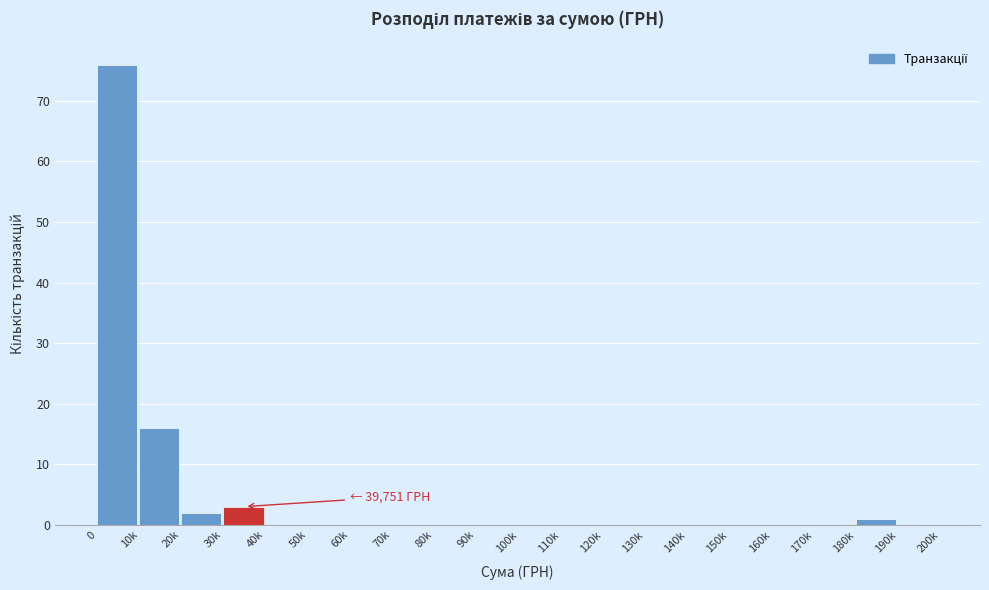

Reading right to left, extract all data points from this chart.

190k=0	180k=1	170k=0	160k=0	150k=0	140k=0	130k=0	120k=0	110k=0	100k=0	90k=0	80k=0	70k=0	60k=0	50k=0	40k=0	30k=3	20k=2	10k=16	0=76